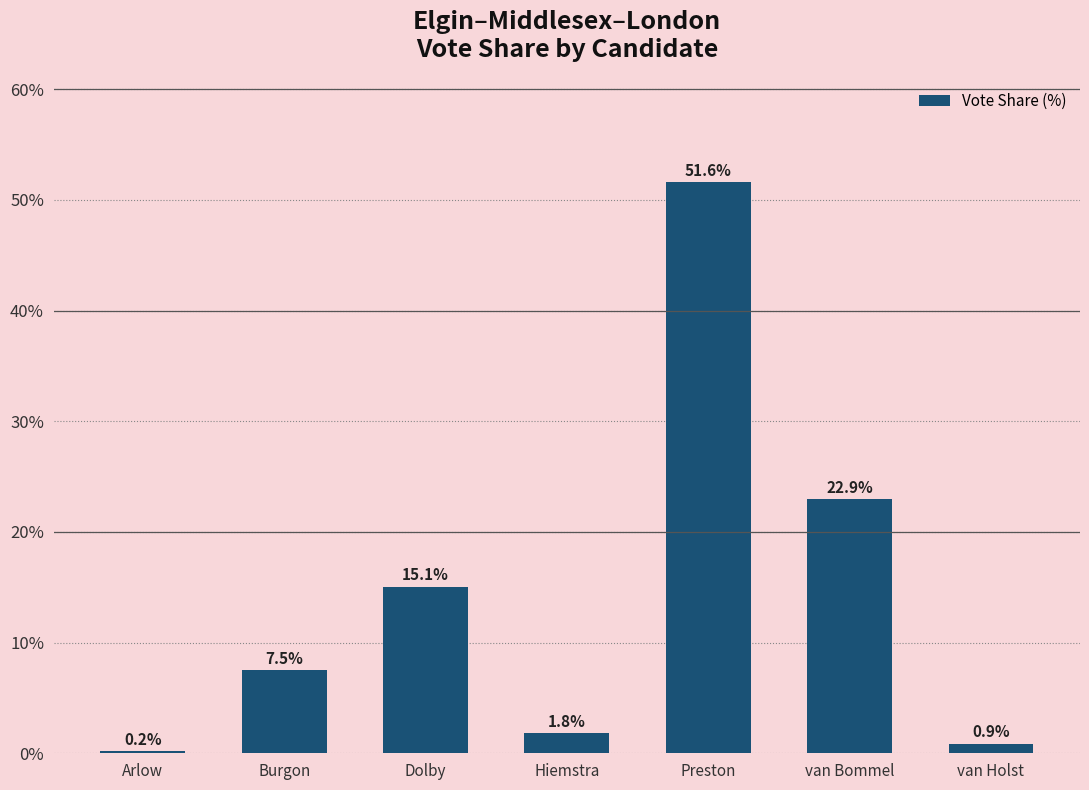

At which category does the chart reach its minimum across all series?

Arlow